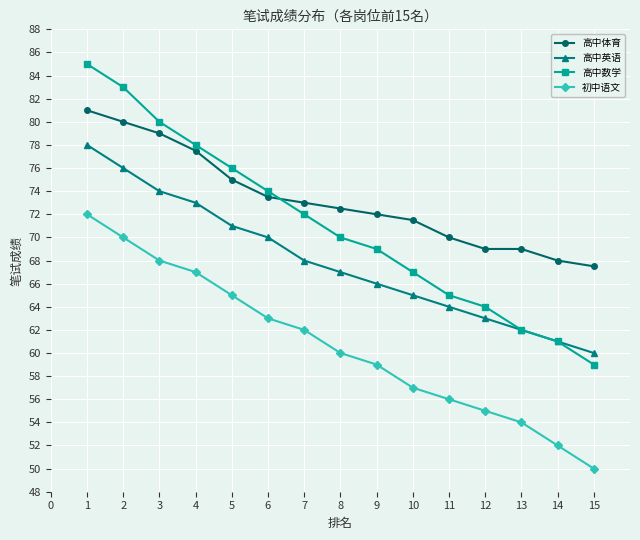

Where is 高中体育 nearest to the value 74?

6